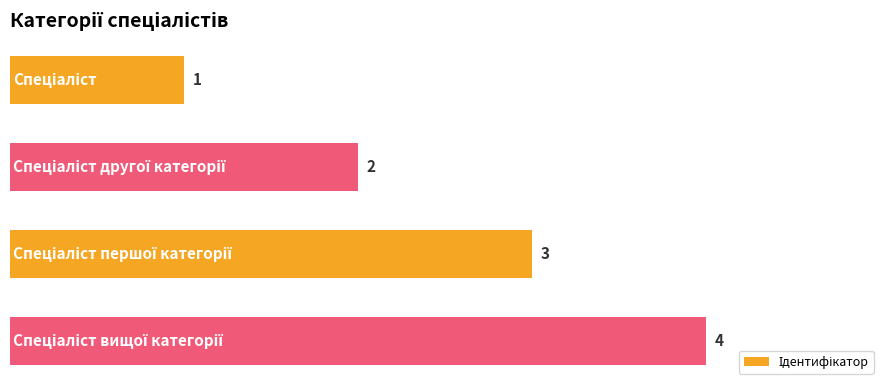

How many values are between 2 and 4?

3